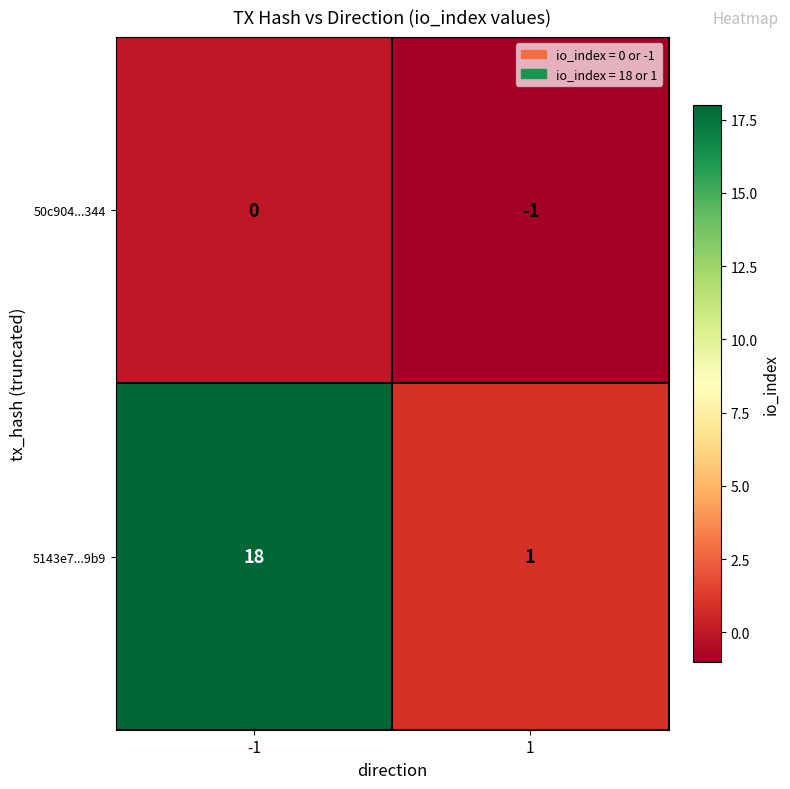

Is it true that 5143e7...9b9 equals 1 at 1?

True